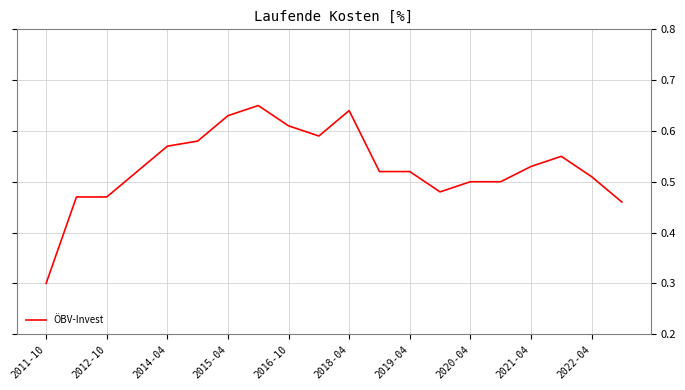

What is the minimum value shown in the chart?

0.3